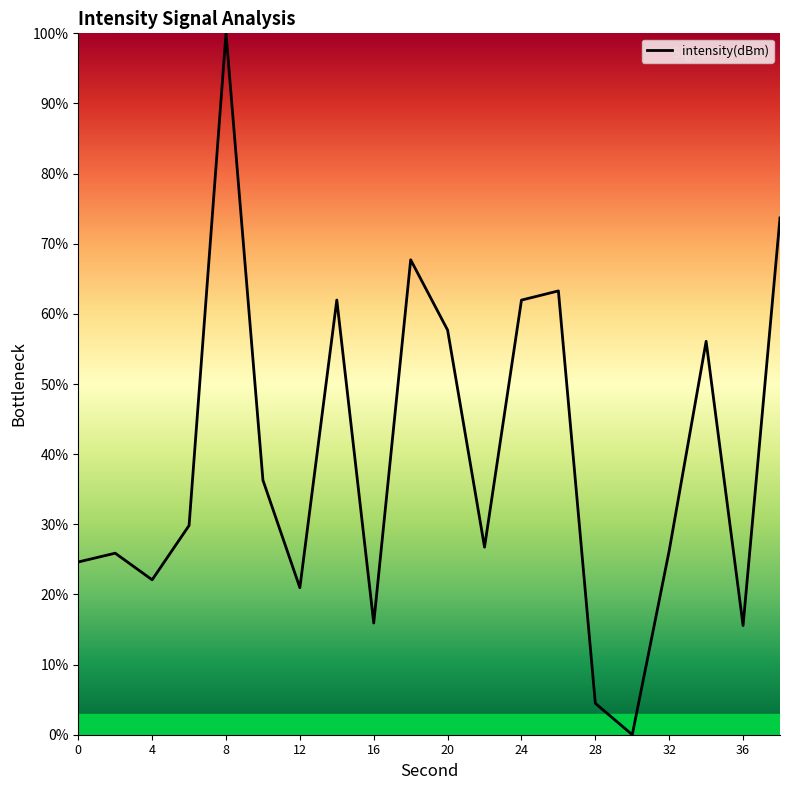

What is the difference between the maximum and minimum values?

100.0